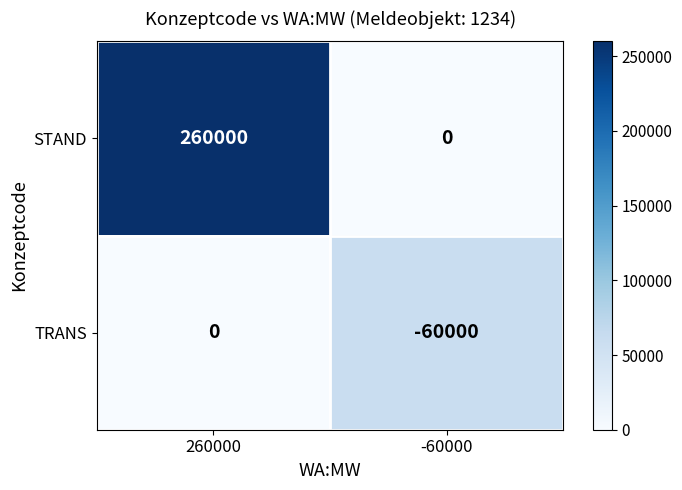

Rank the series by their average value, from lowest to highest.

TRANS, STAND